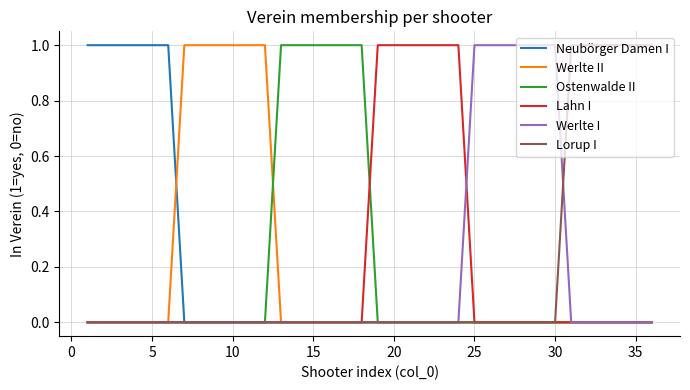

Which series has the largest total across all categories?

Neubörger Damen I